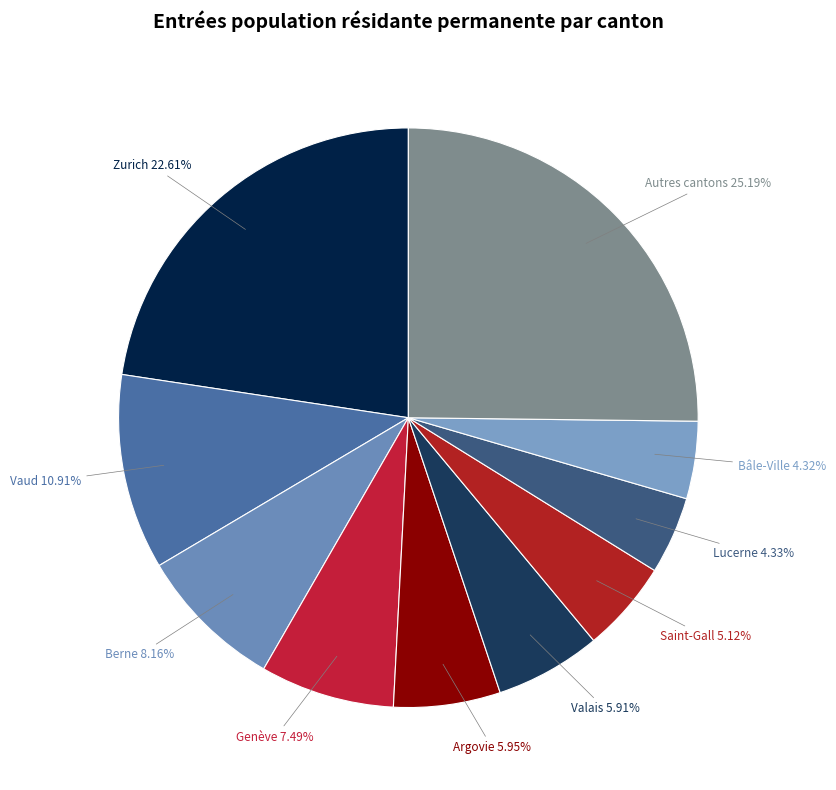

Which category has the biggest portion of the pie?

Autres cantons